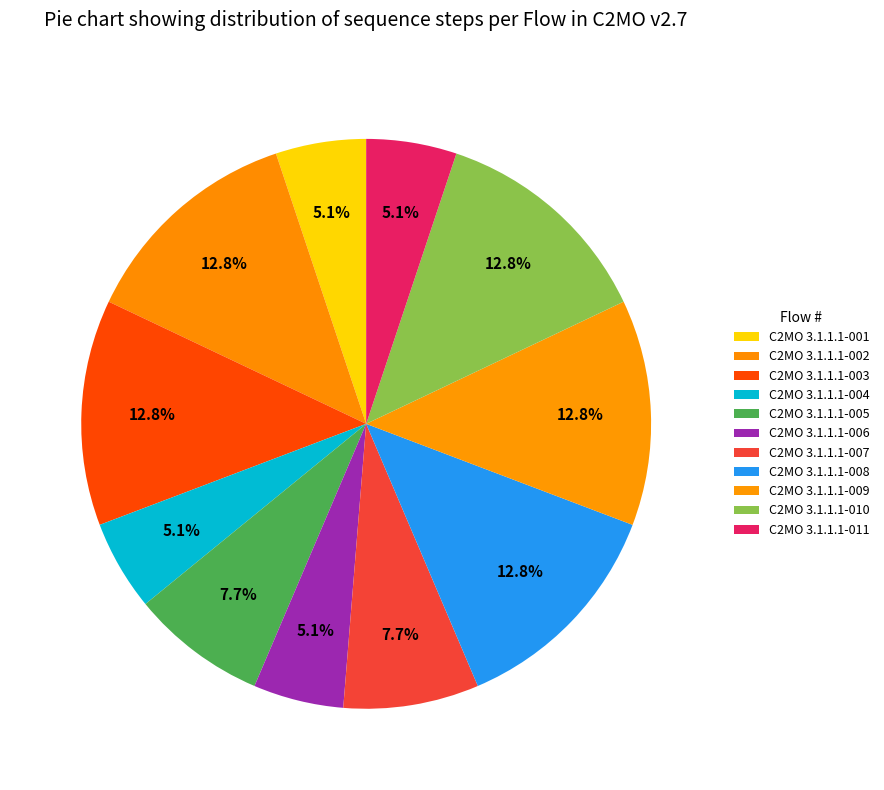

How many segments does this pie chart have?

11